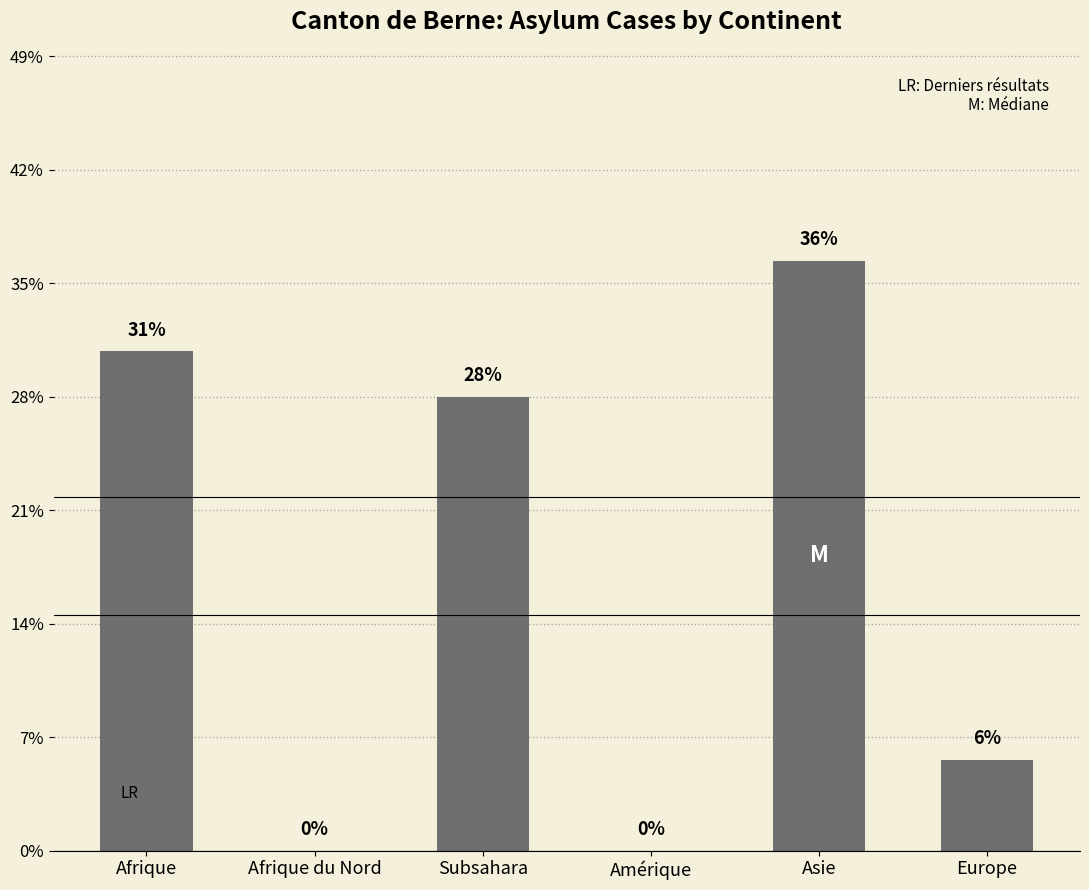

Are the bars horizontal?

No